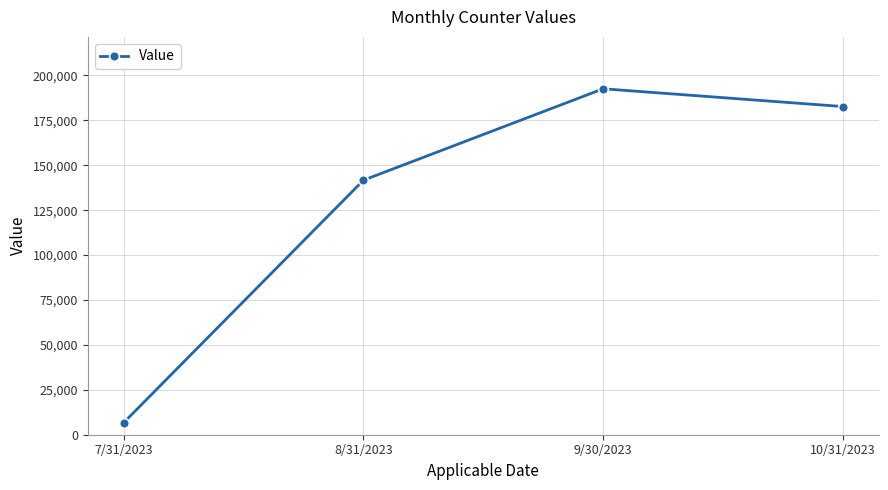

Reading left to right, transcribe all the data shown in this chart.

7/31/2023=6749	8/31/2023=141669	9/30/2023=192557	10/31/2023=182664